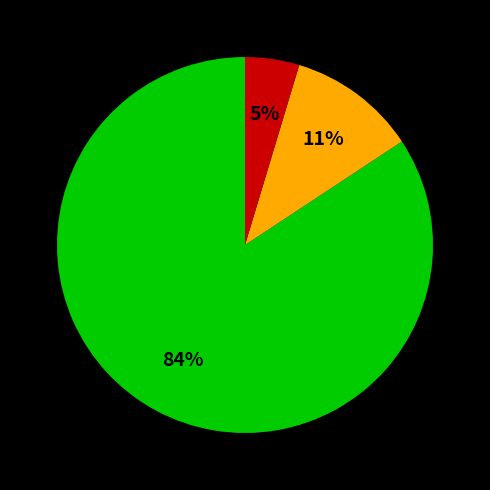

Is there a majority slice in this chart?

Yes